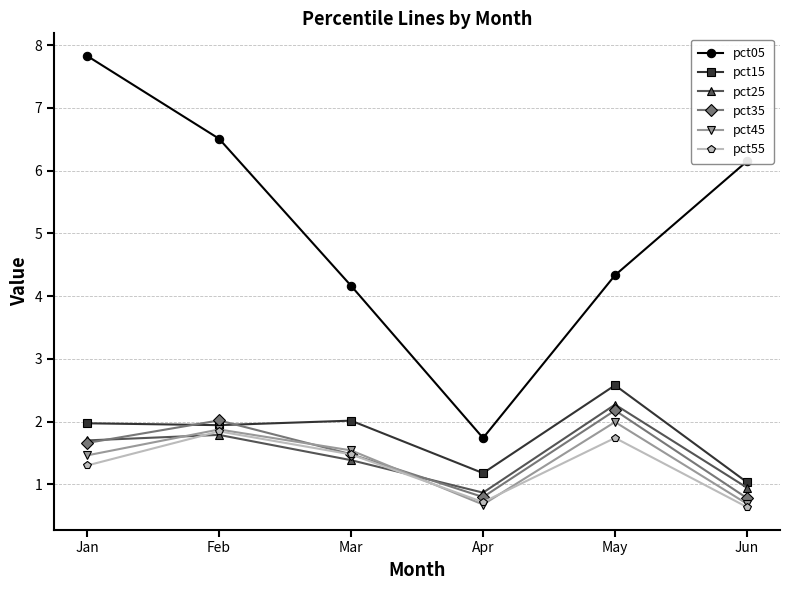

Is the value of pct05 at Jan greater than the value of pct55 at Jun?

Yes